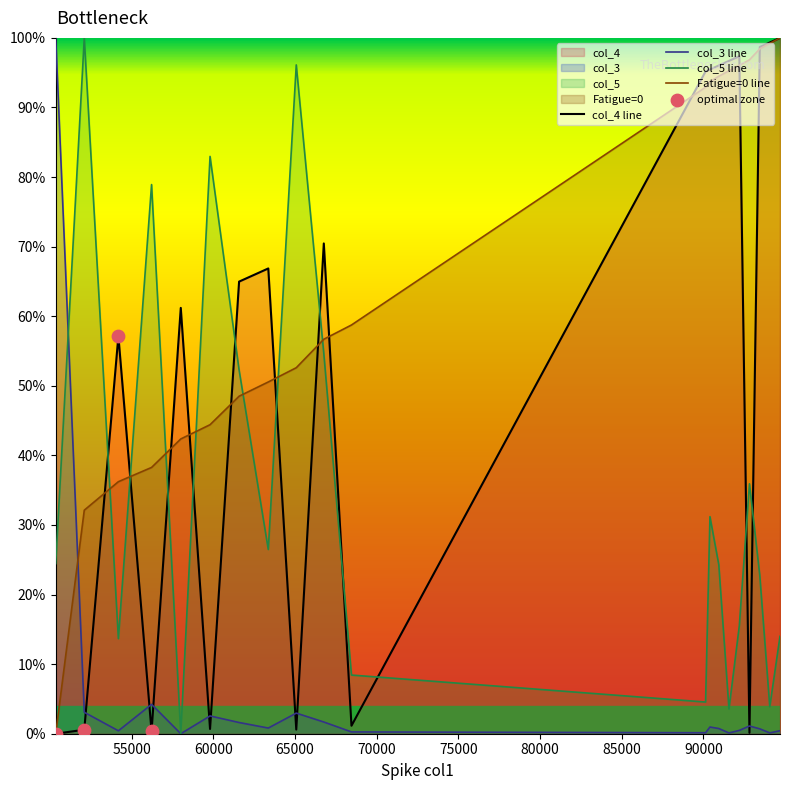

At which category is the sum across all series the highest?

90405